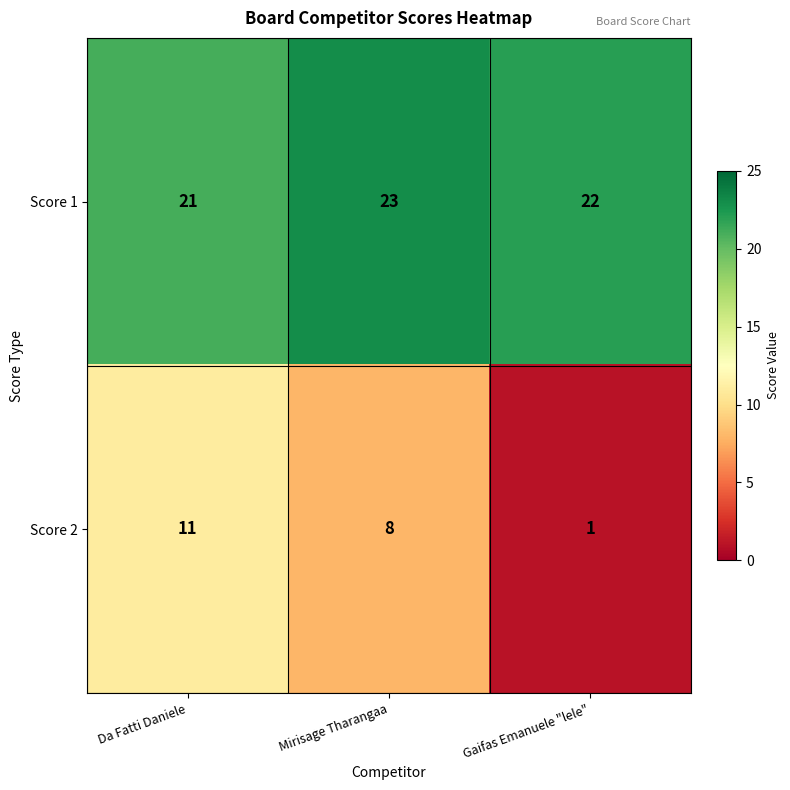

The Score 1 series shows 14 at Da Fatti Daniele. True or false?

False